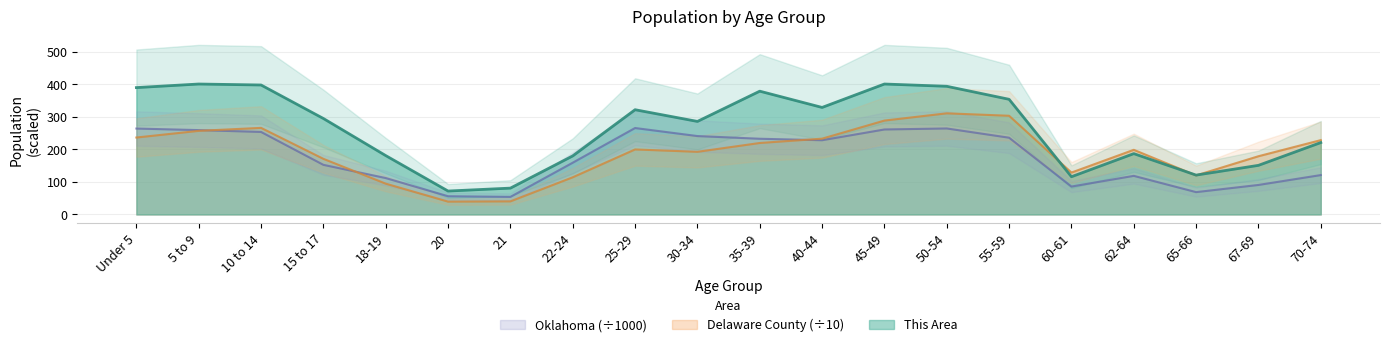

The Oklahoma series shows 76.8 at 50-54. True or false?

False